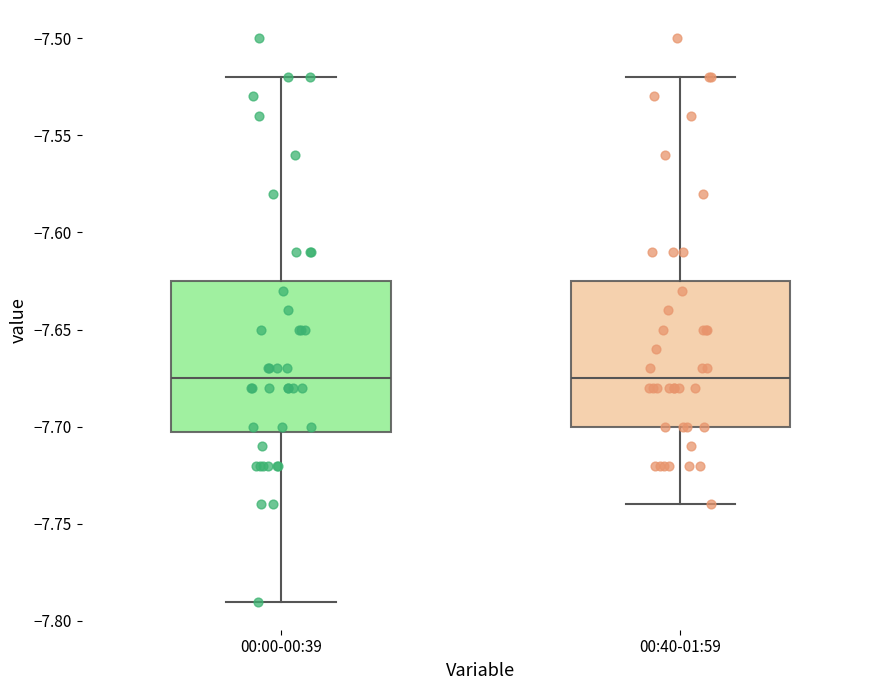

Reading left to right, transcribe this box plot: for each box, give where its median line is, the range the box spans, and where its two whiskers end, as read against the y-axis. The values are not printed on the chart, so give them approximately, as read against the axis.

00:00-00:39: median -7.675, box -7.700 to -7.625, whiskers -7.790 to -7.520
00:40-01:59: median -7.675, box -7.700 to -7.625, whiskers -7.740 to -7.520